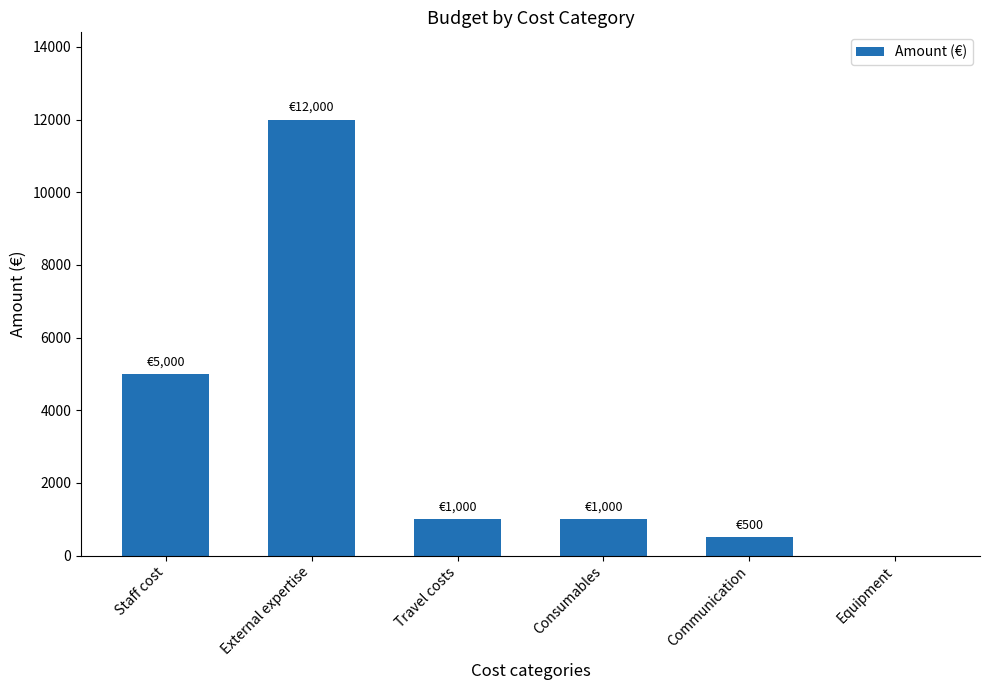

Is it true that the value at Travel costs is 1000?

True